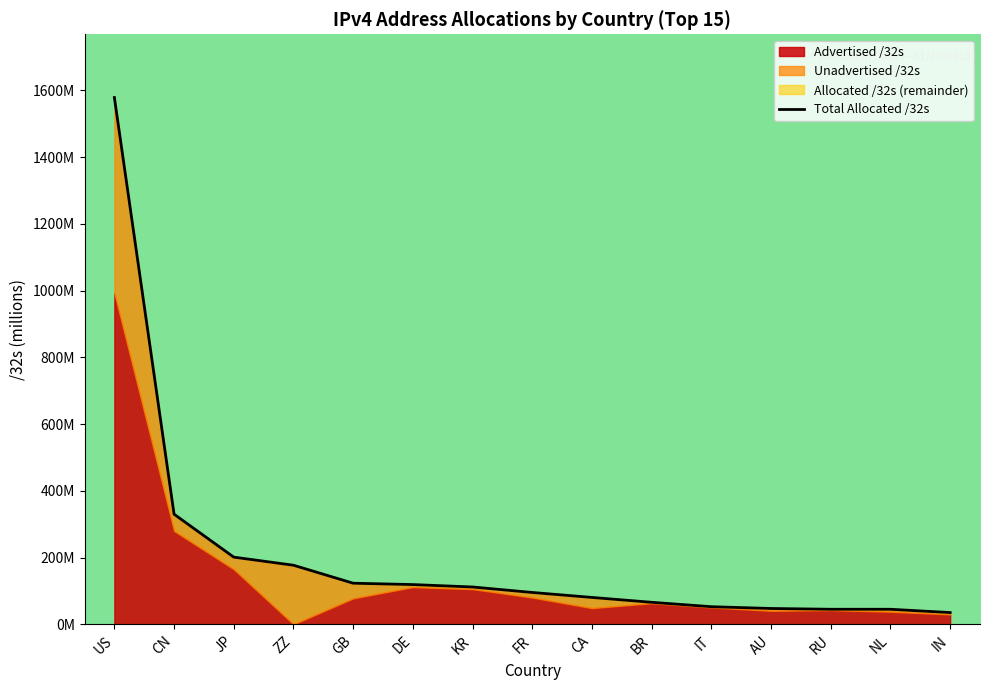

What is the difference between the maximum and minimum values?

1542.6